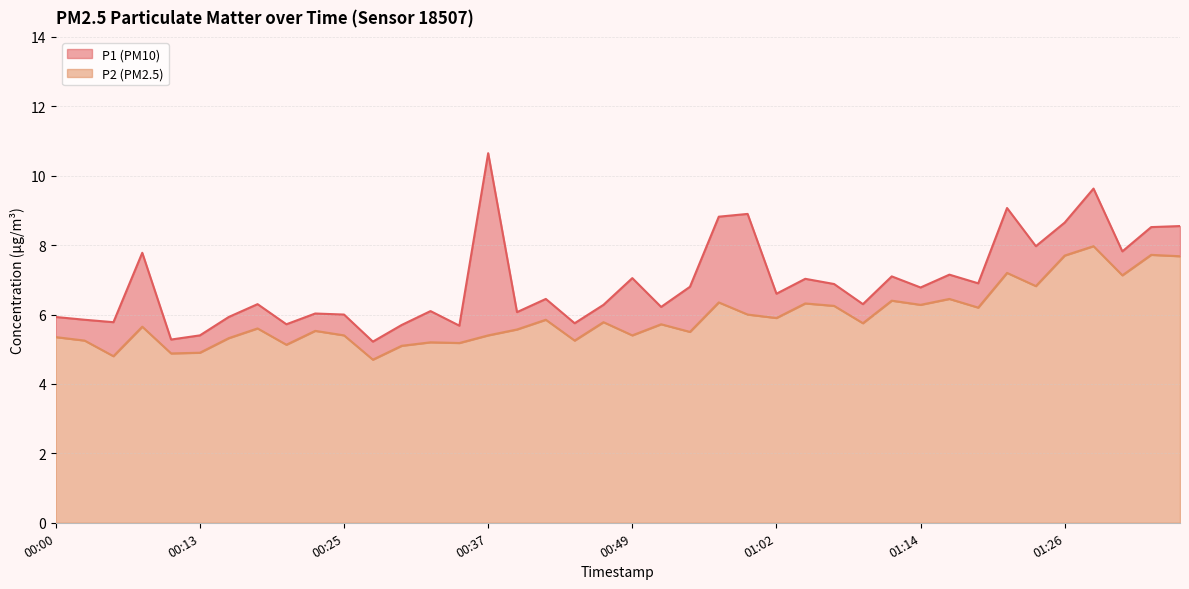

What are all the series names shown in the legend?

P1, P2